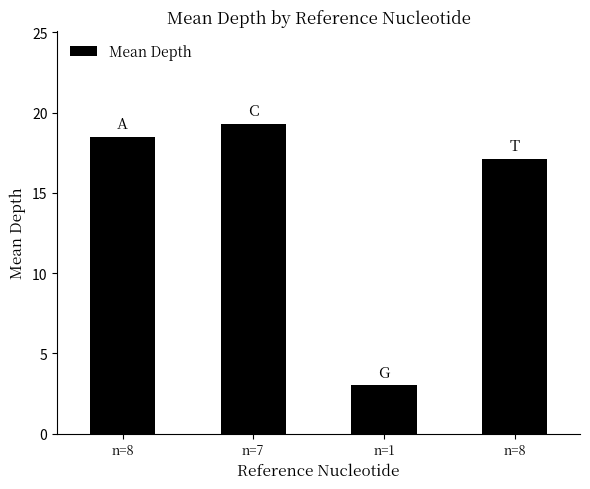

How many values exceed 18?

2